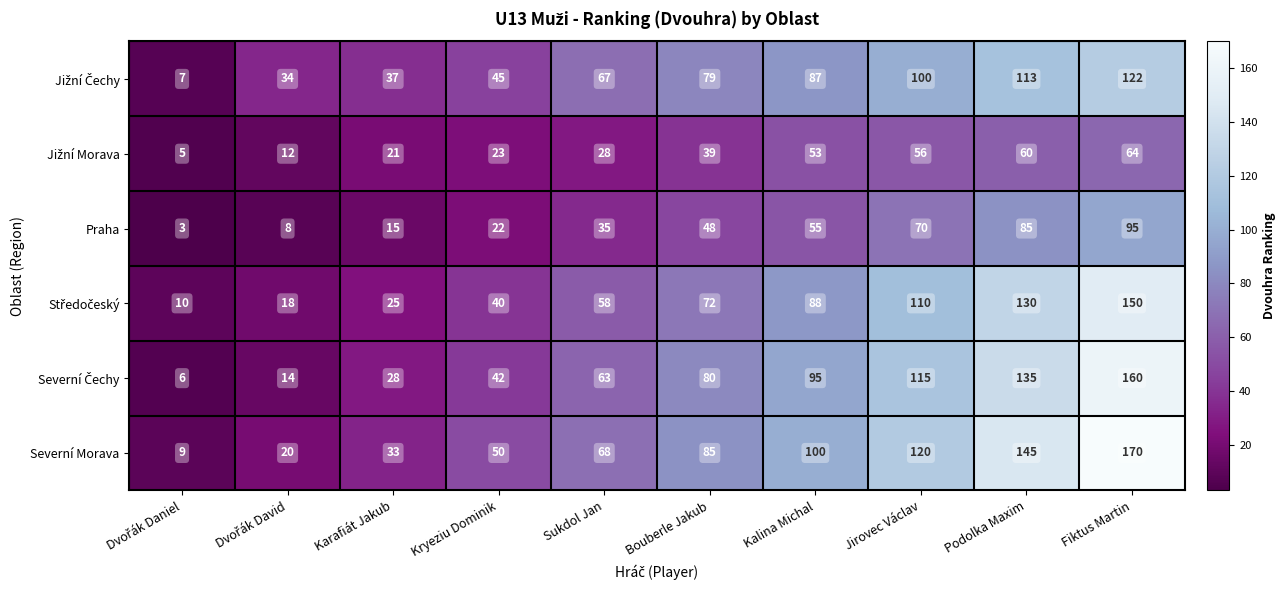

What is the difference between the maximum and minimum values in the Severní Morava series?

161